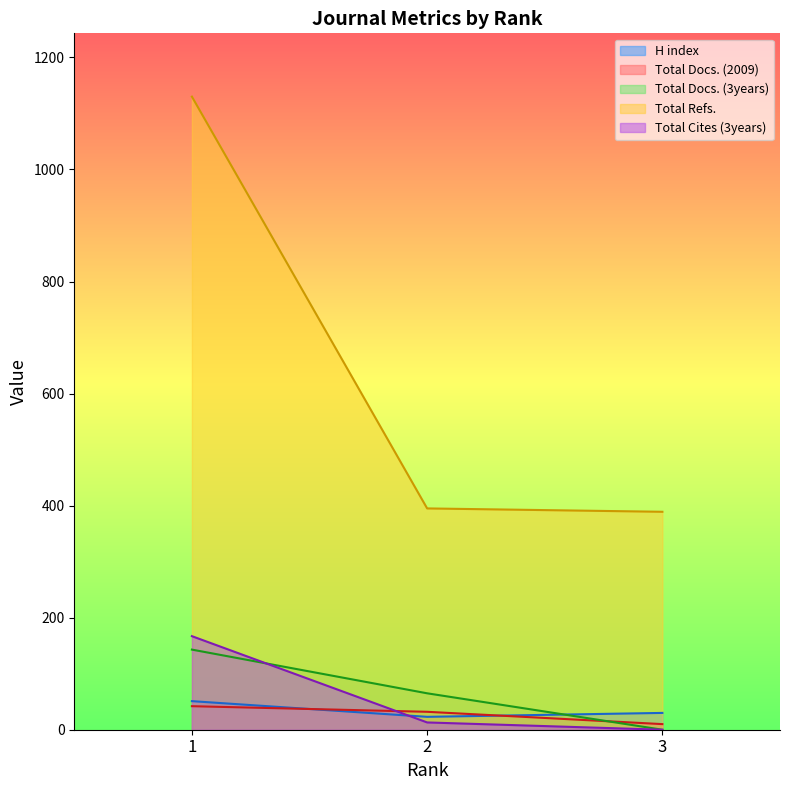

At which category is the sum across all series the highest?

1